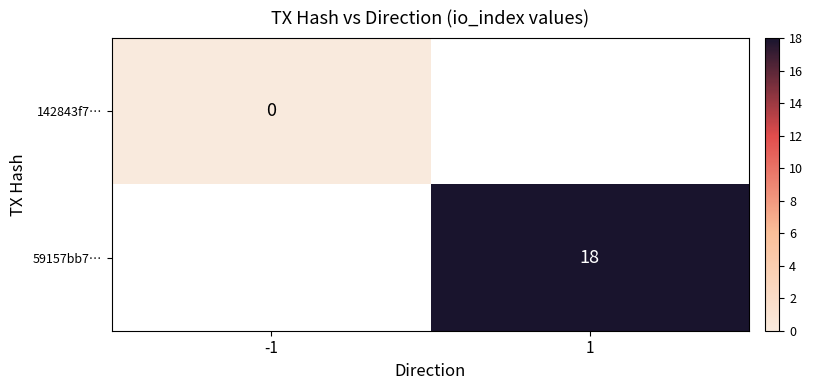

True or false: 59157bb7… has a value of 18 at 1.

True